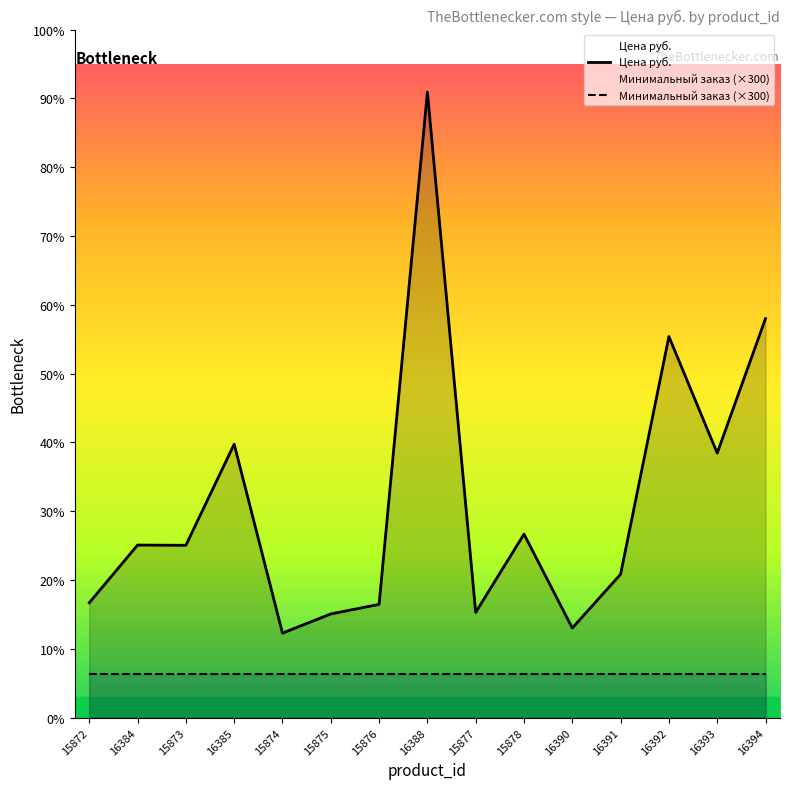

How many categories are shown in the chart?

15